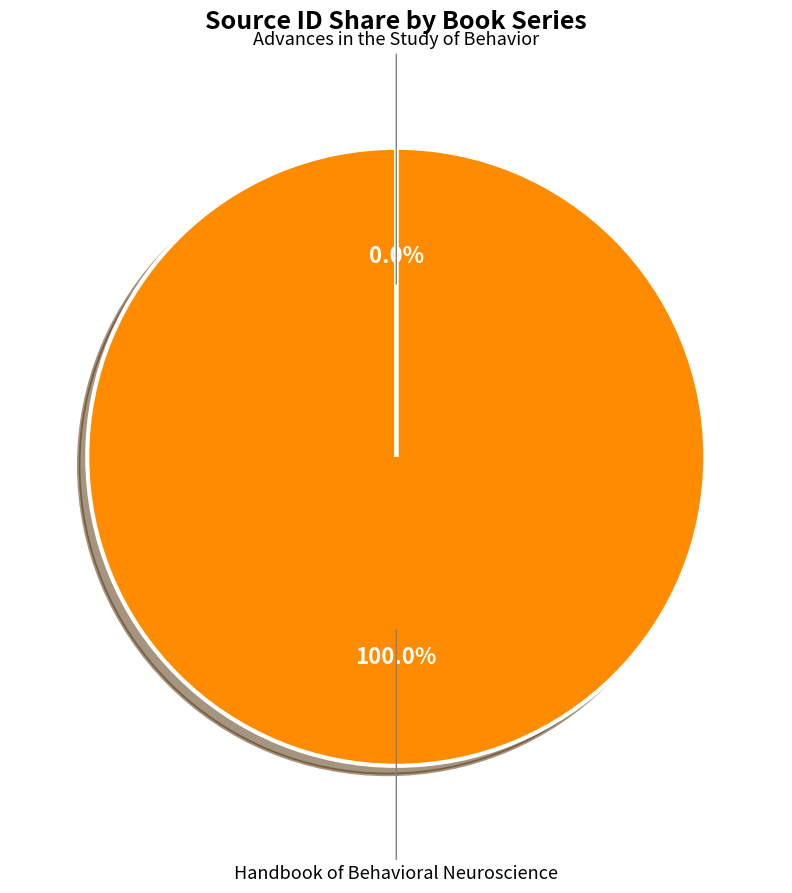

Does any single category account for the majority?

Yes